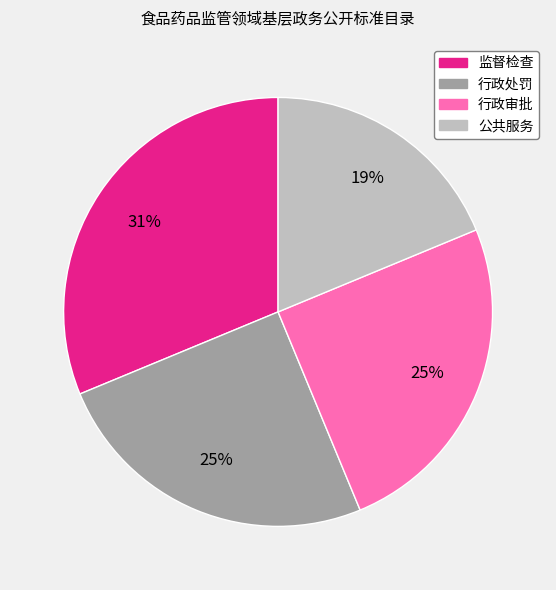

To the nearest percent, what is the difference between the 公共服务 and 行政处罚 slice percentages?

6%